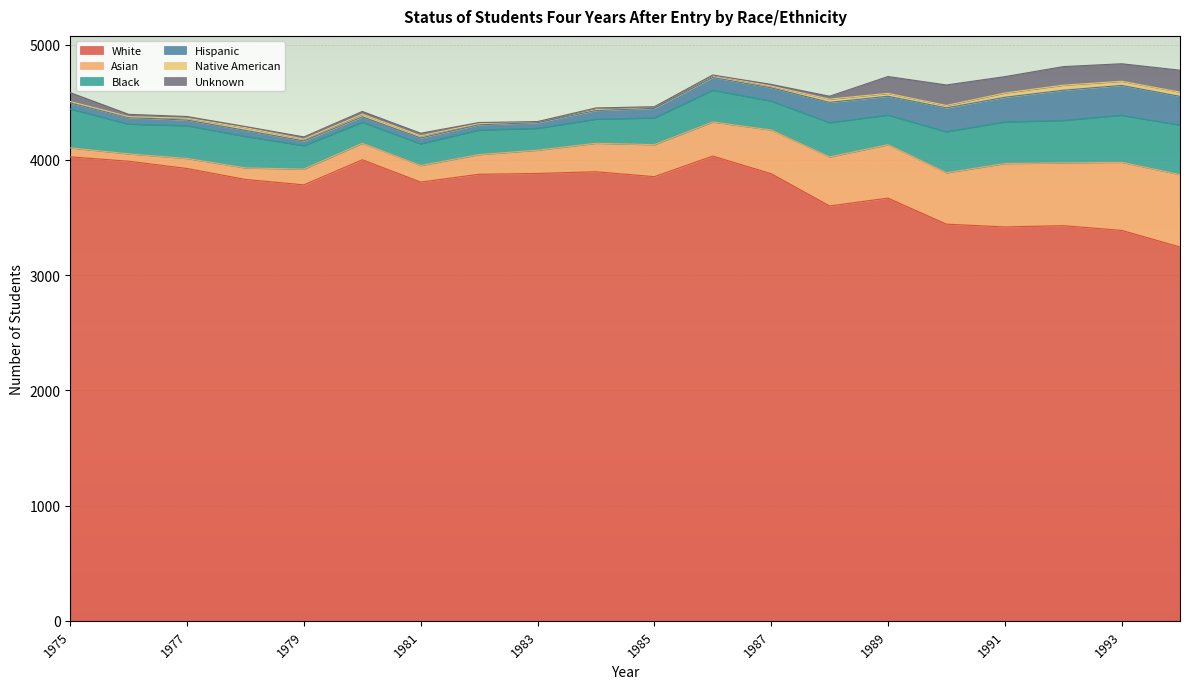

What is the difference between the Hispanic values at 1985 and 1979?

42